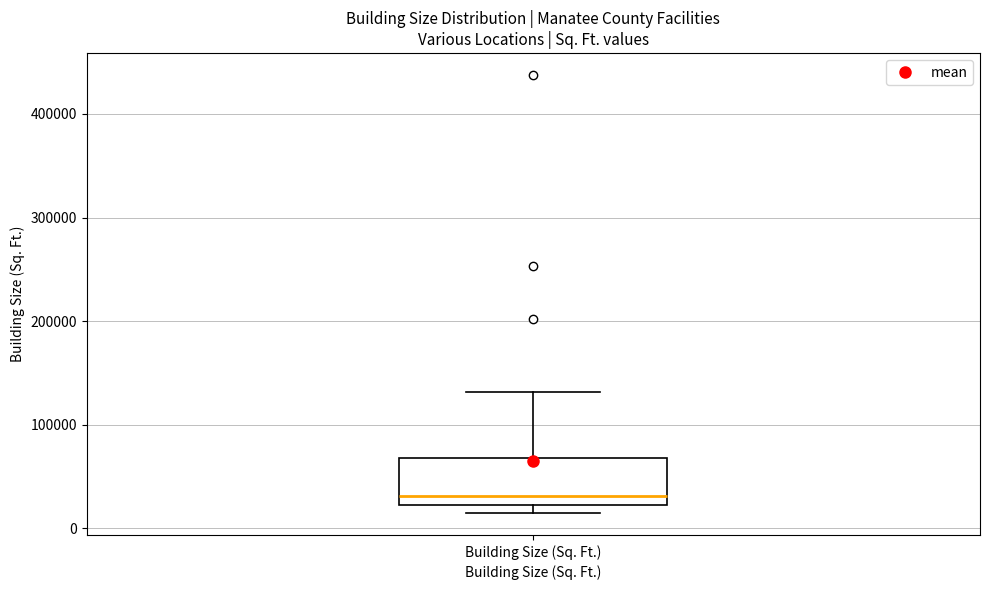

Where is the lower edge of the box for Building Size (Sq. Ft.) on the y-axis? The values are not printed on the chart, so give them approximately, as read against the axis.

20000